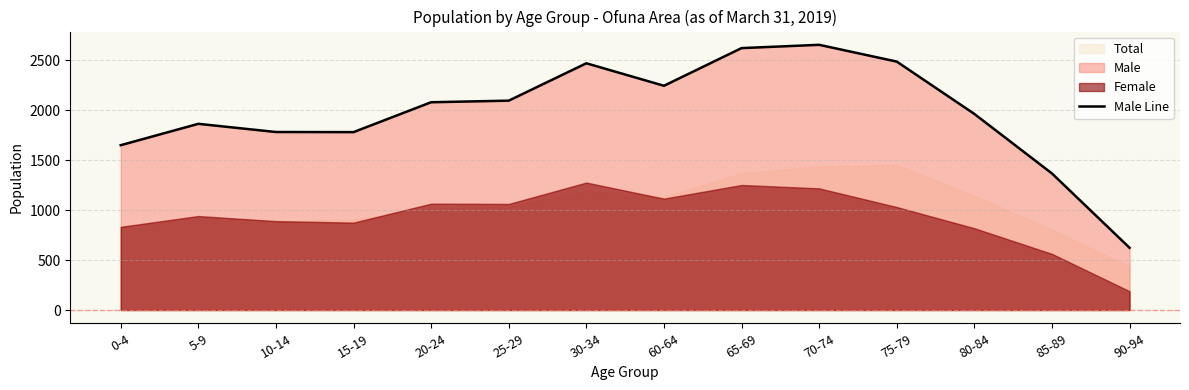

Where is the first local minimum?

15-19